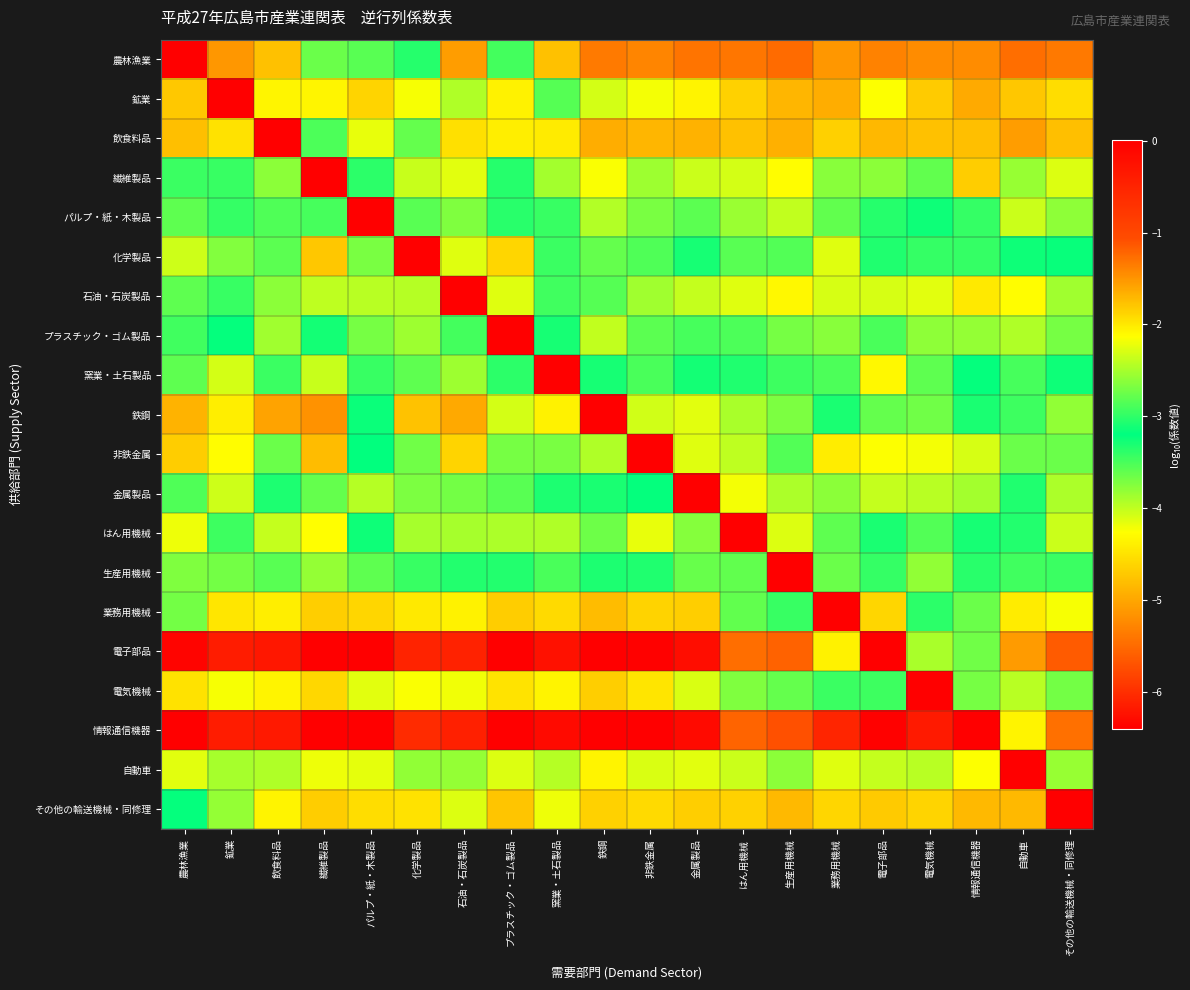

Which has a higher value, 鉄鋼 or 鉱業?

鉱業